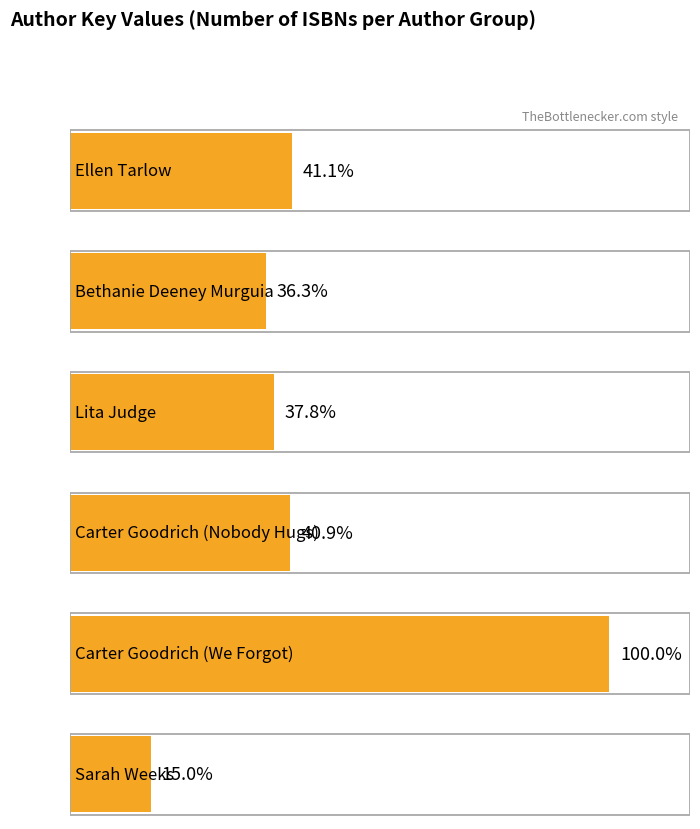

What is the label of the 6th bar from the right?

Ellen Tarlow